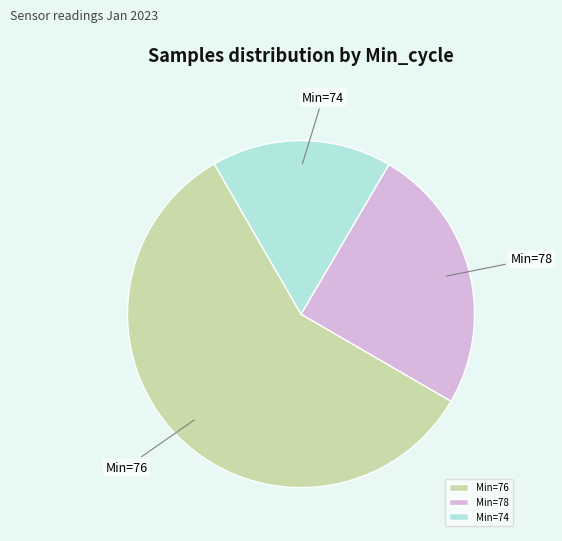

Is there any slice that represents more than half of the pie?

Yes